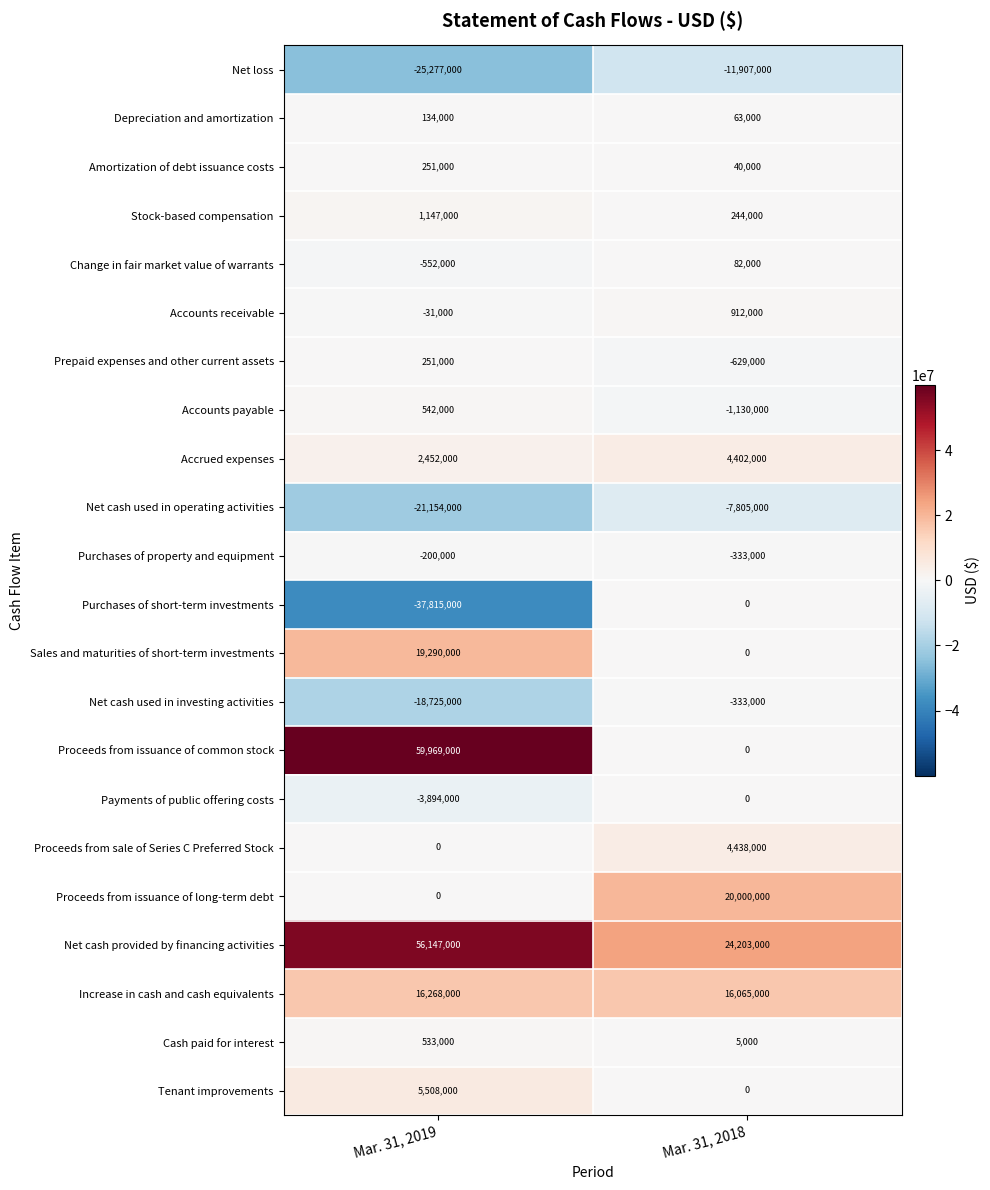

Where is Prepaid expenses and other current assets nearest to the value -189000?

Mar. 31, 2019